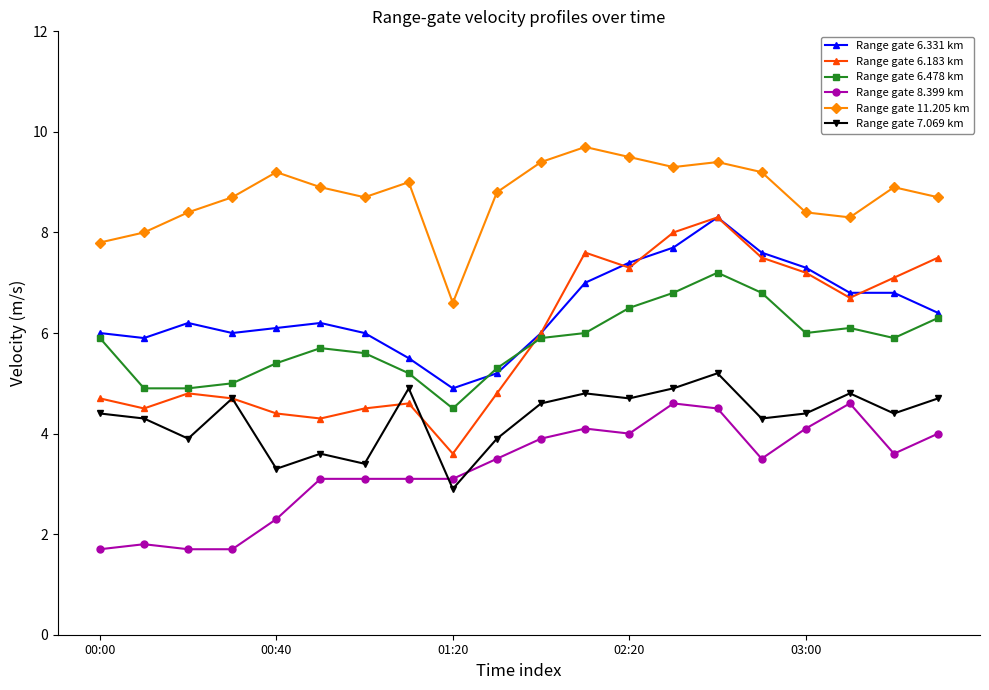

Which series has the largest total across all categories?

Range gate 11.205 km